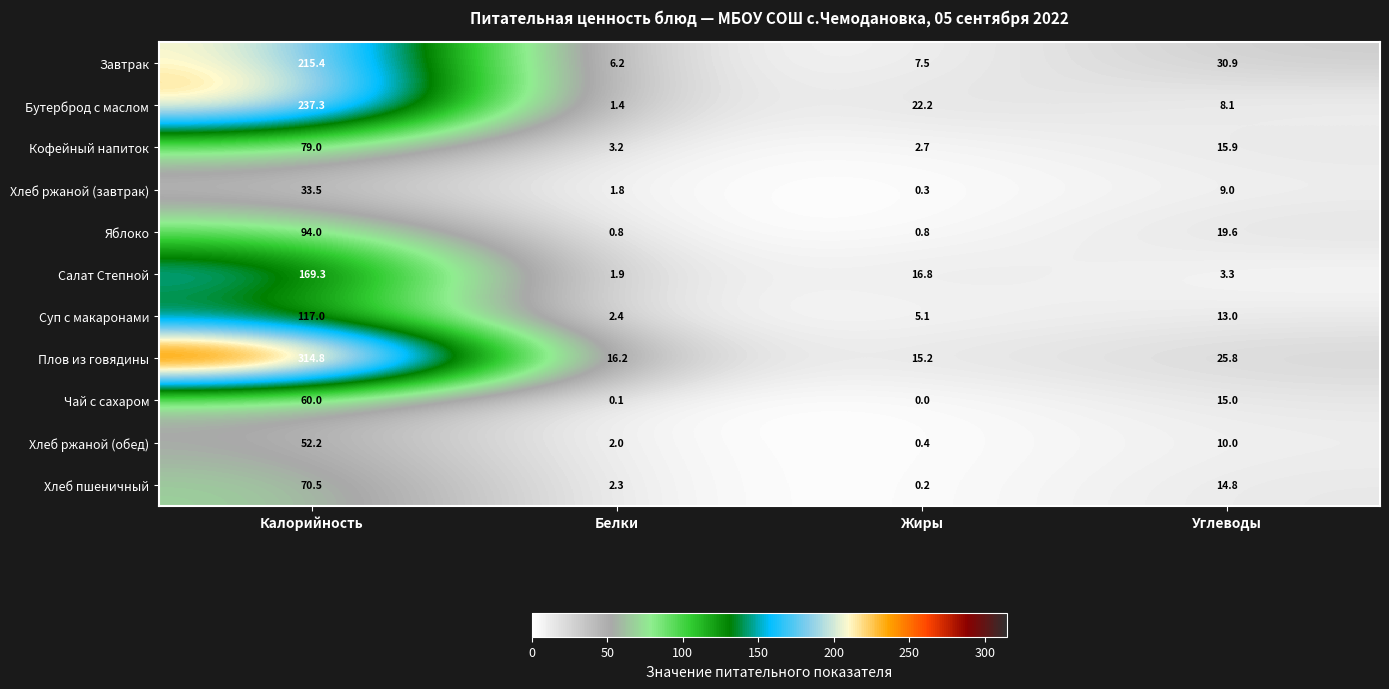

Which series has the largest total across all categories?

Плов из говядины